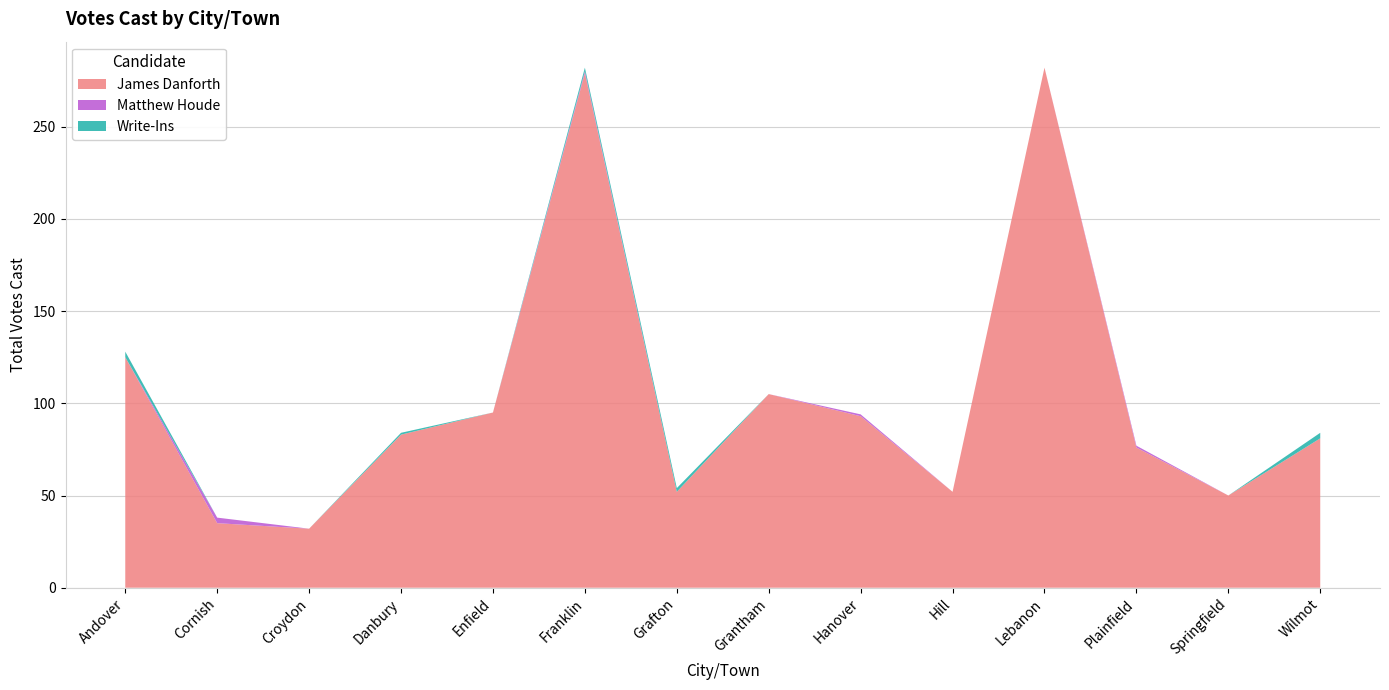

Reading left to right, what are all the values shown in this chart?

James Danforth: 125	35	32	83	95	279	52	105	93	52	282	76	50	81
Matthew Houde: 0	3	0	0	0	1	0	0	1	0	0	1	0	0
Write-Ins: 3	0	0	1	0	2	2	0	0	0	0	0	0	3